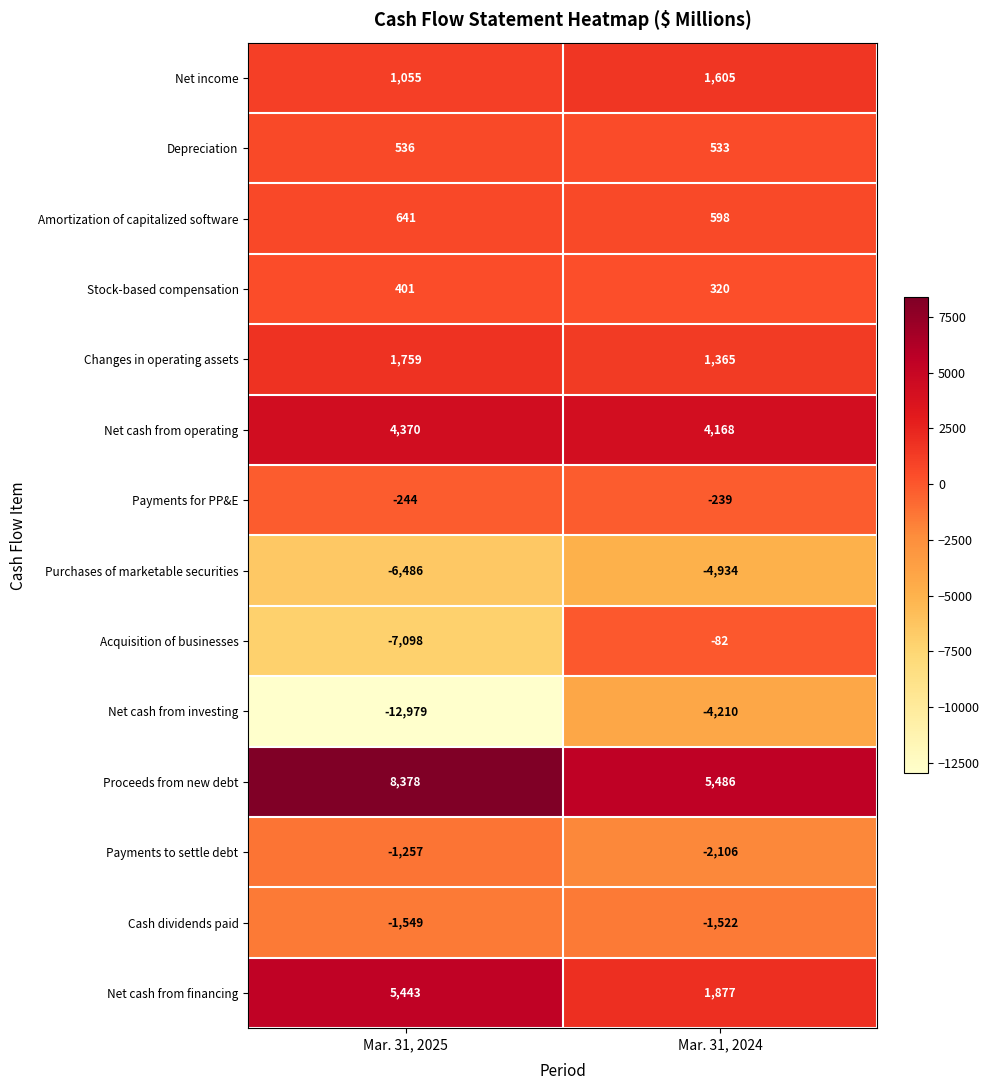

What is the difference between the highest and lowest values at Mar. 31, 2024?

10420